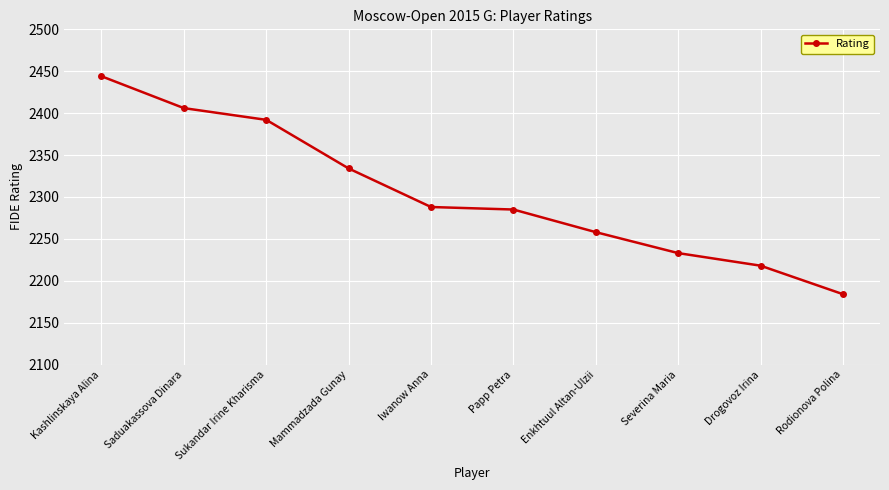

What is the difference between the values at Enkhtuul Altan-Ulzii and Rodionova Polina?

74